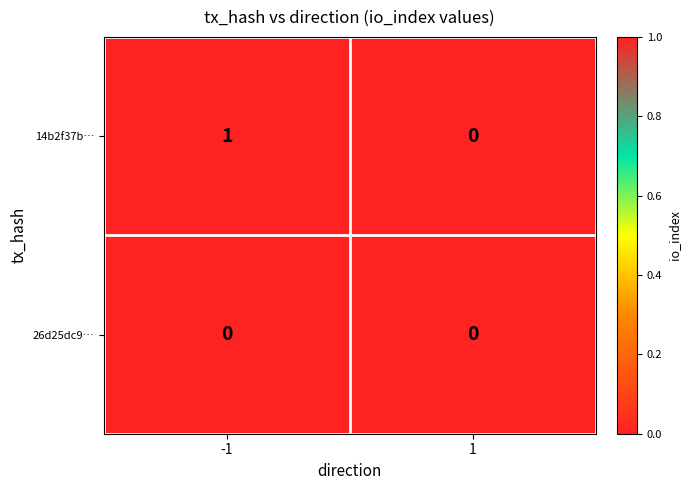

Reading right to left, transcribe all the data shown in this chart.

14b2f37b…: 1=0	-1=1
26d25dc9…: 1=0	-1=0